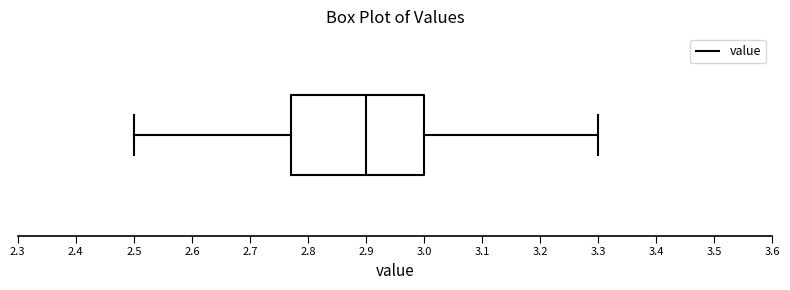

Read this box plot against the x-axis: the position of the median line, the range covered by the box, and the ends of both whiskers. The values are not printed on the chart, so give them approximately, as read against the axis.

median 2.90, box 2.77 to 3.00, whiskers 2.50 to 3.30